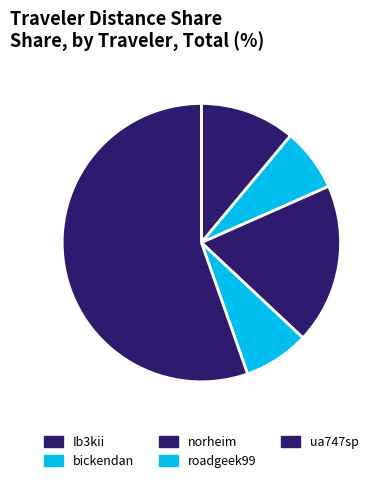

To the nearest percent, what is the combined percentage of bickendan and Ib3kii?

18%